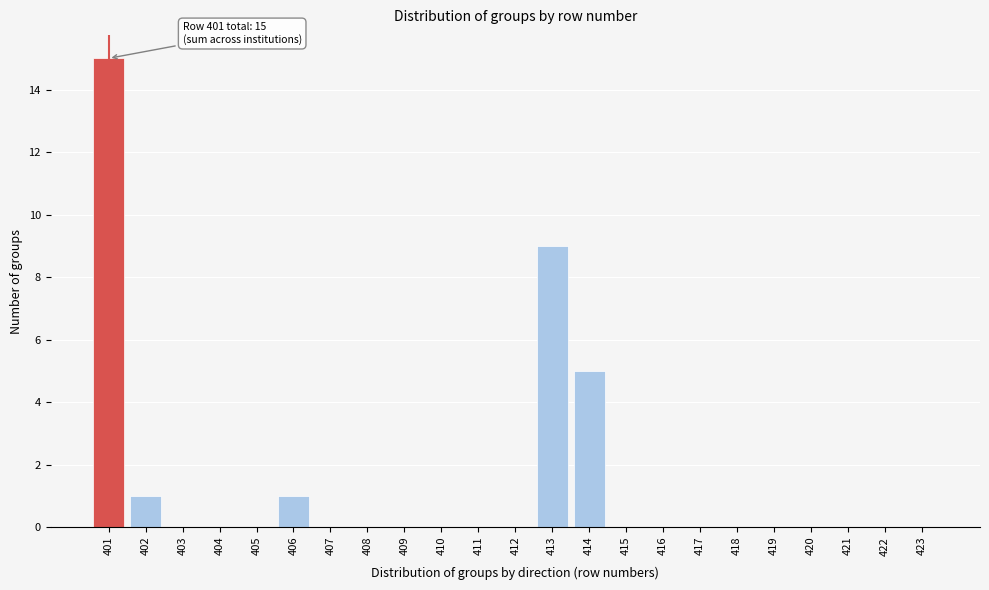

Reading left to right, list all the values displayed in this chart.

401=15	402=1	403=0	404=0	405=0	406=1	407=0	408=0	409=0	410=0	411=0	412=0	413=9	414=5	415=0	416=0	417=0	418=0	419=0	420=0	421=0	422=0	423=0